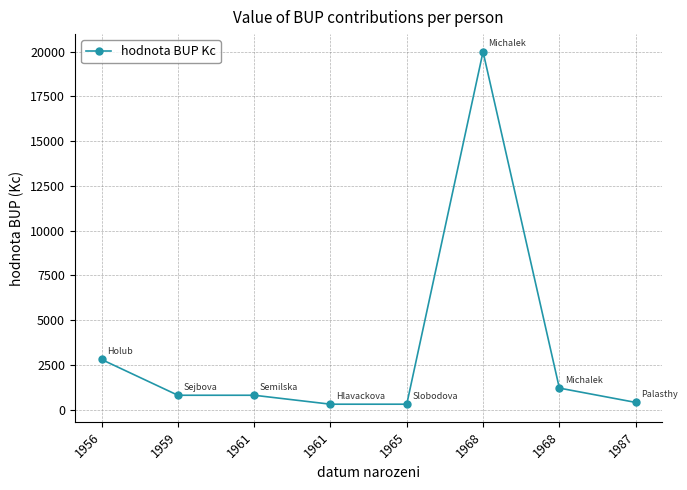

How many interior local peaks (higher than both neighbors) does the data have?

1